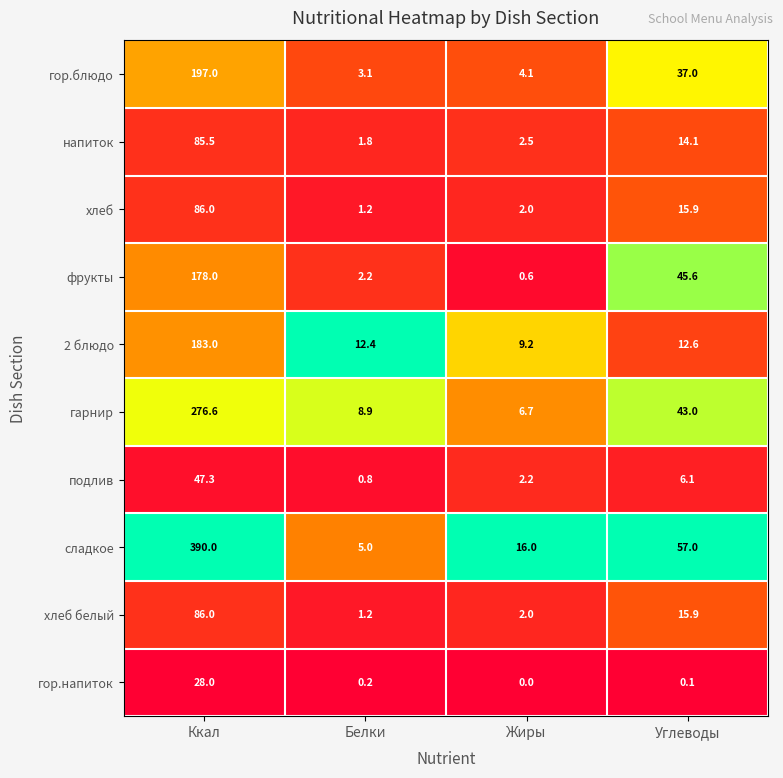

At which label is сладкое closest to 197?

Углеводы